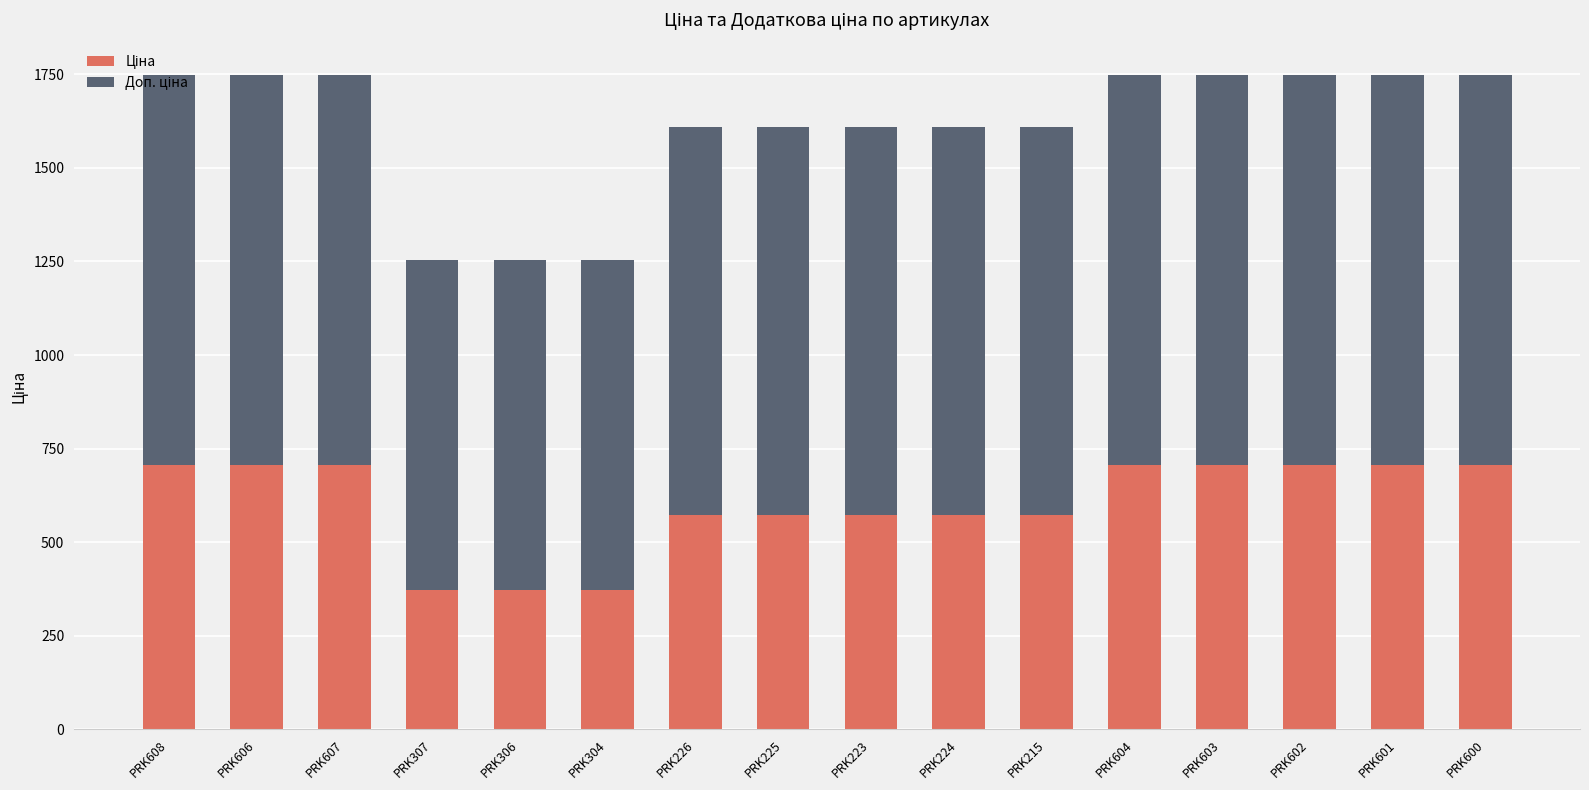

Are the bars horizontal?

No